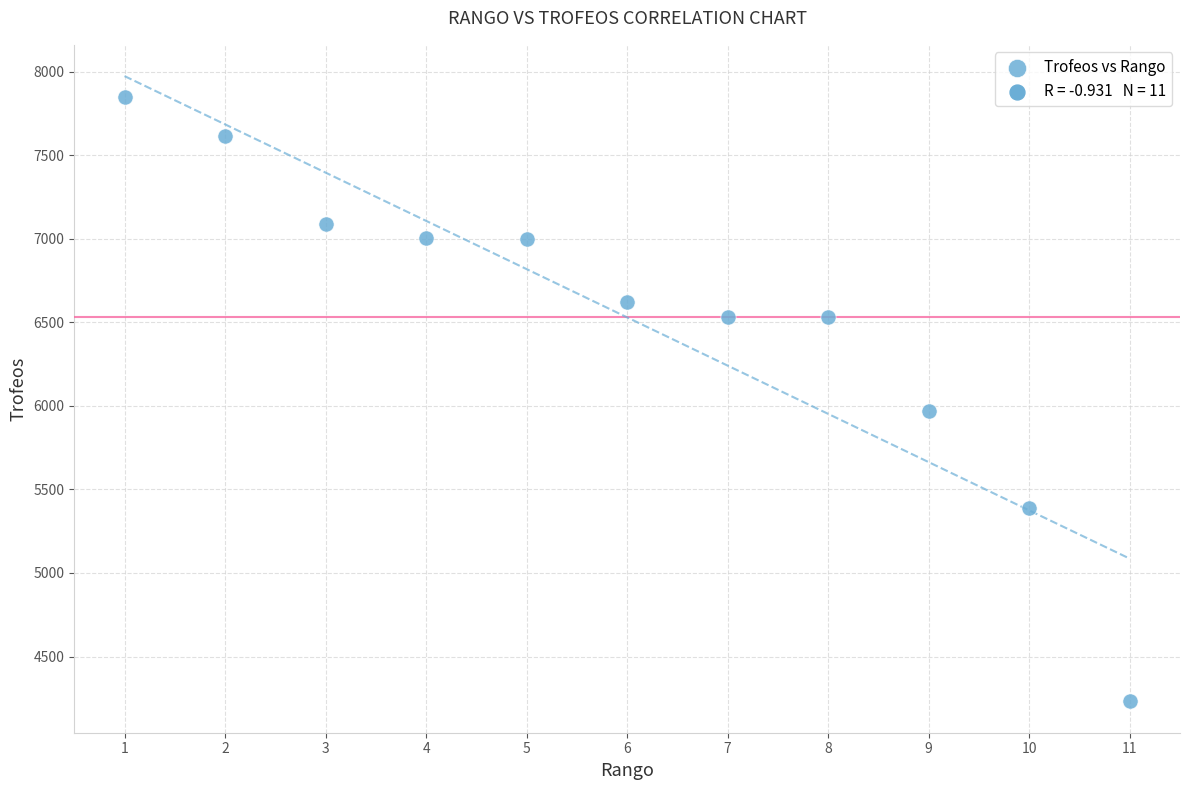

What Y value in the scatter plot is closest to 6038?

5967